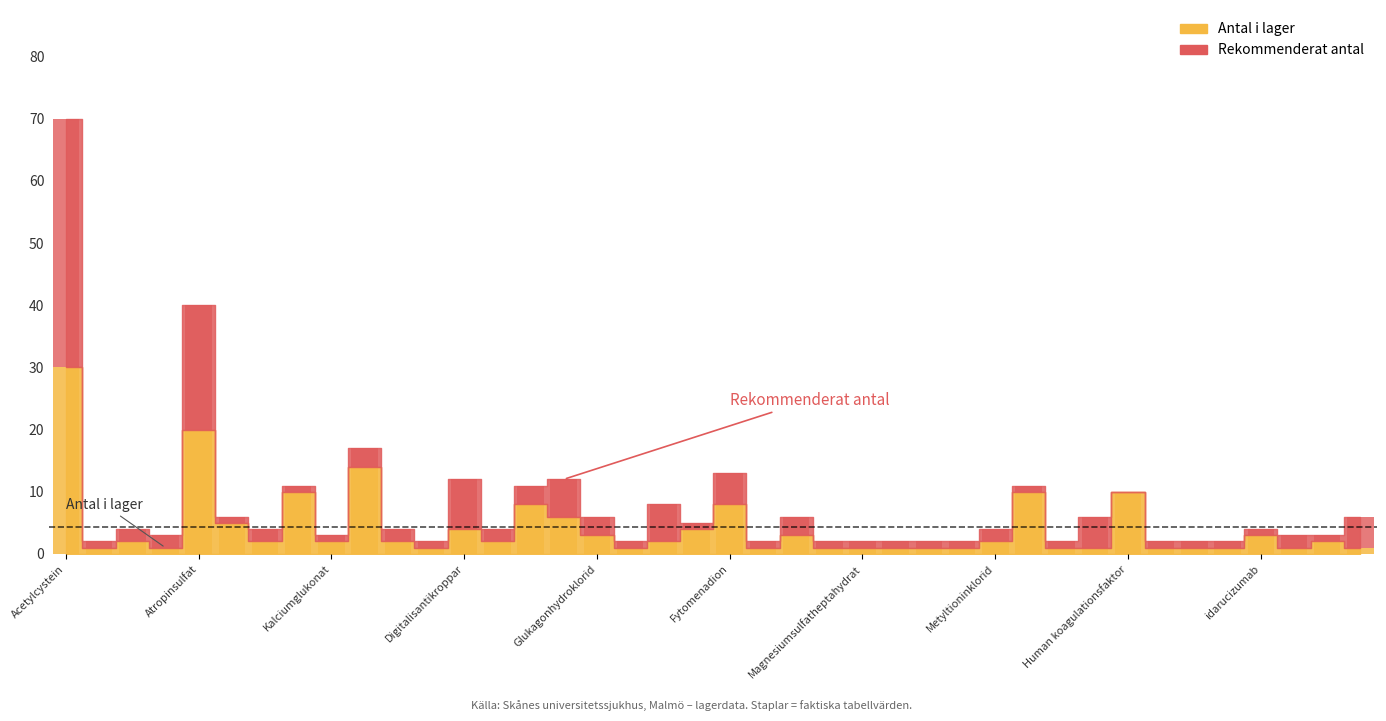

The value of Antal i lager at Glukos 50 % is 2. True or false?

False